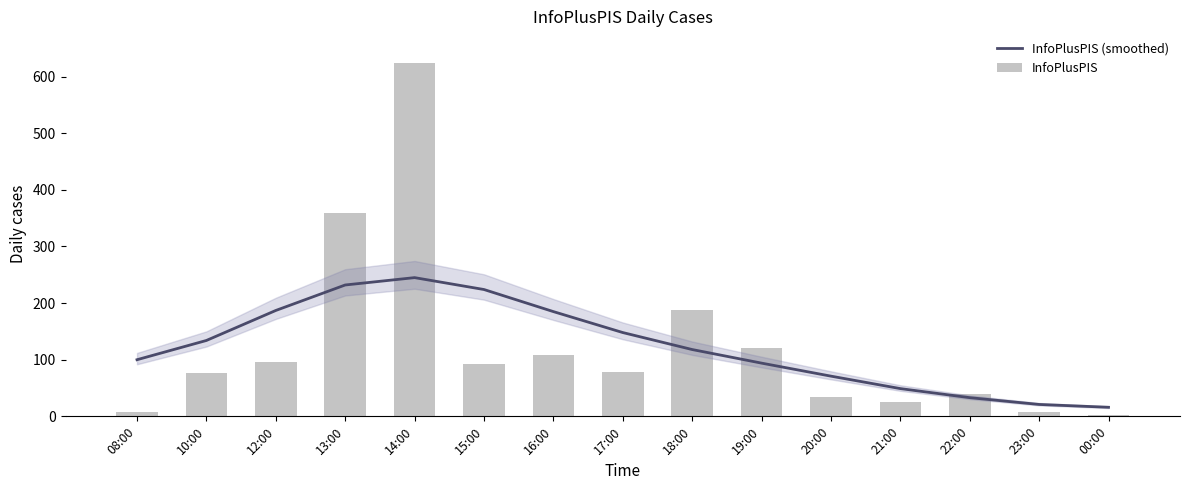

What is the label of the 12th bar from the right?

13:00